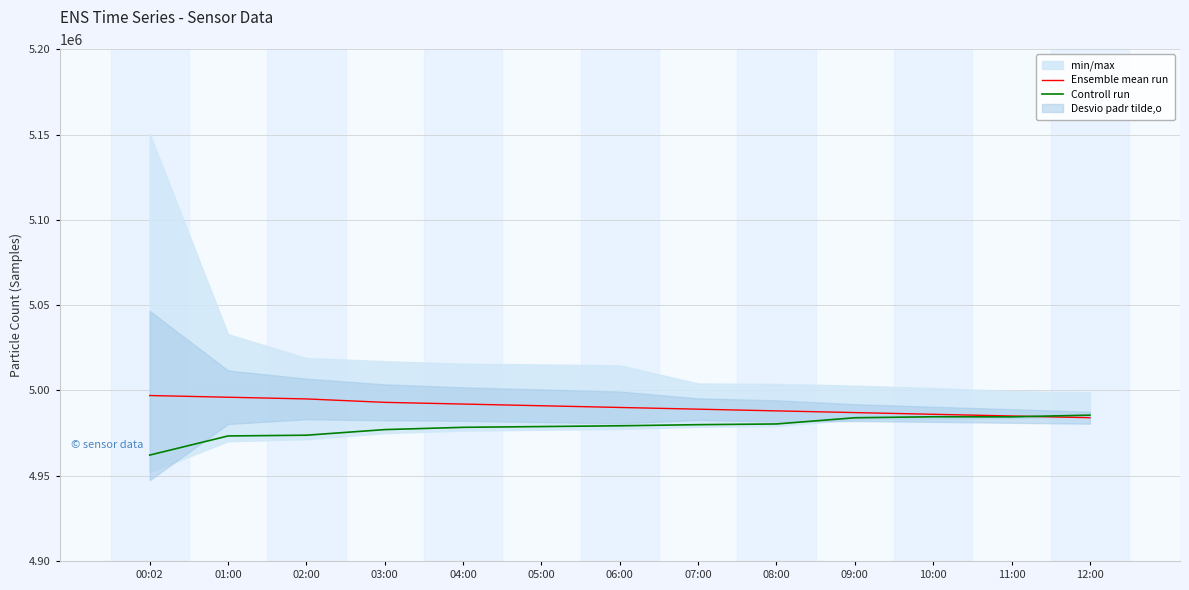

How many intersections are there between Ensemble mean run and Controll run?

1